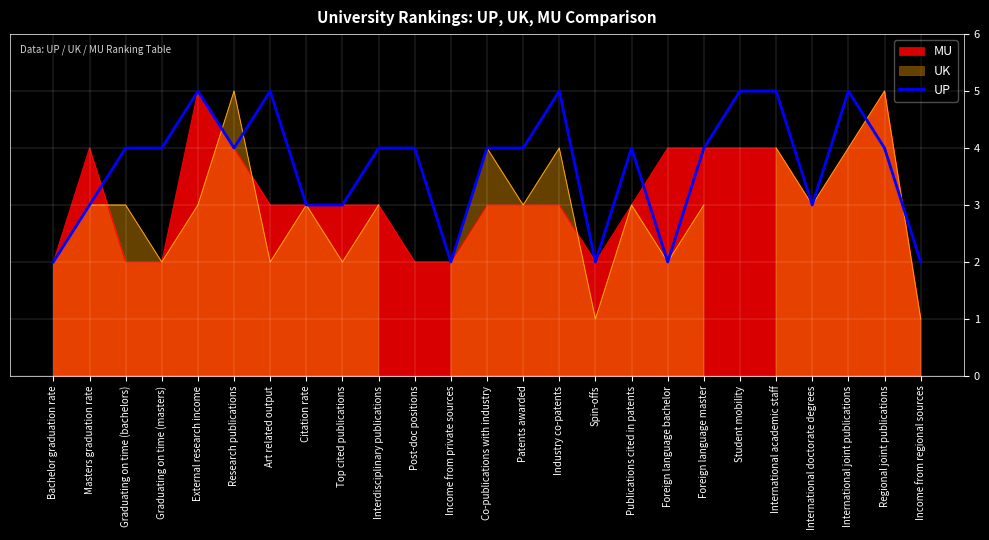

Reading right to left, transcribe all the data shown in this chart.

2	4	5	3	5	5	4	2	4	2	5	4	4	2	4	4	3	3	5	4	5	4	4	3	2